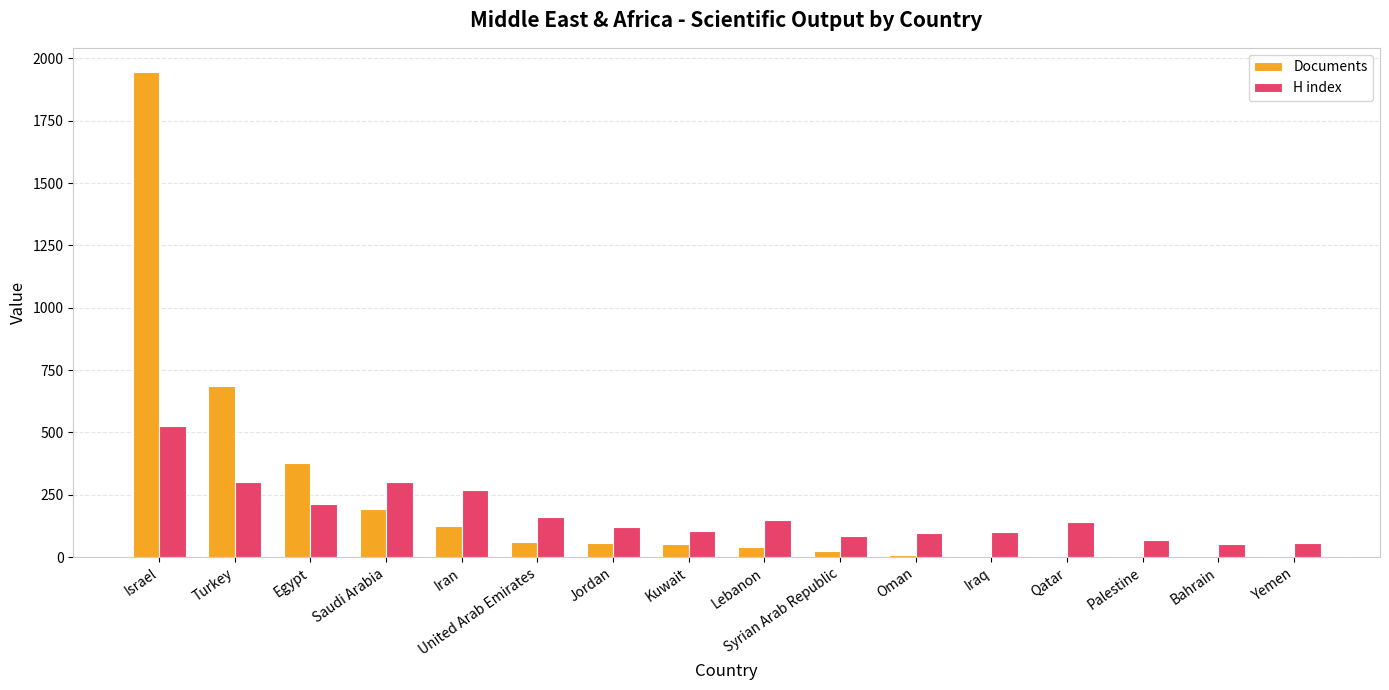

The value of H index at Qatar is 218. True or false?

False